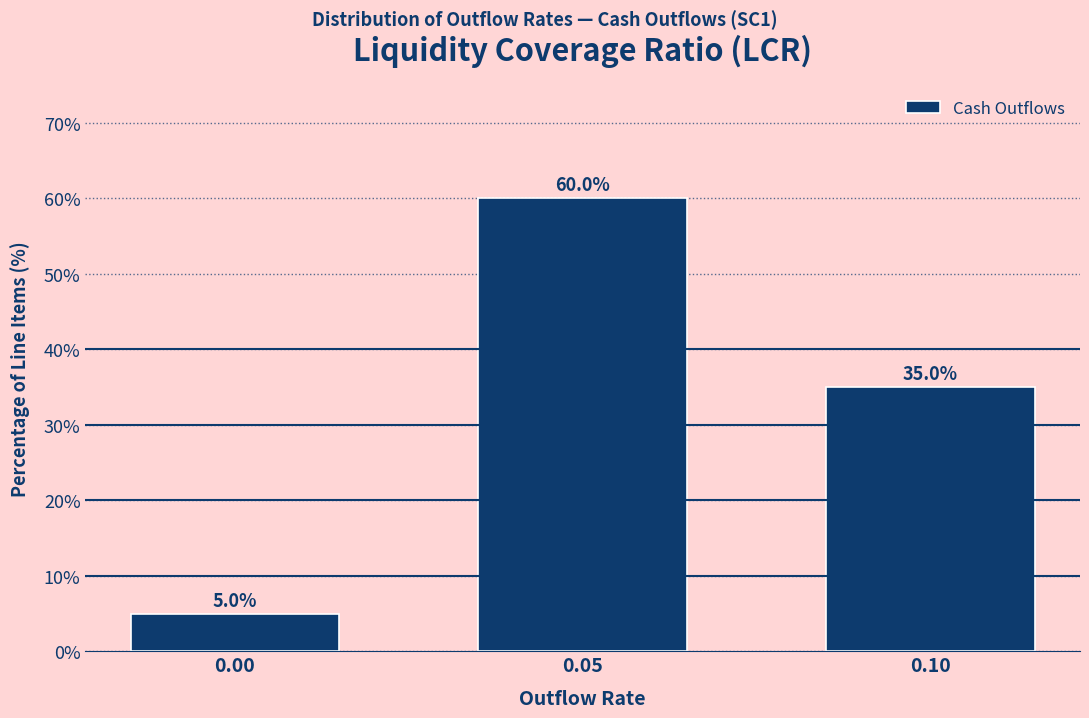

Reading left to right, what are all the values shown in this chart?

5	60	35